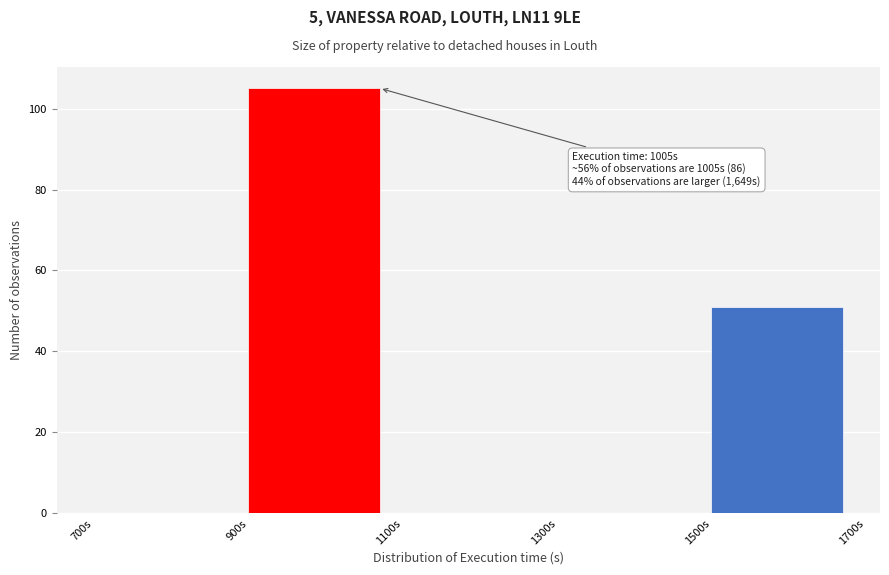

Over which range of the x-axis is the bar tallest?

900 to 1100